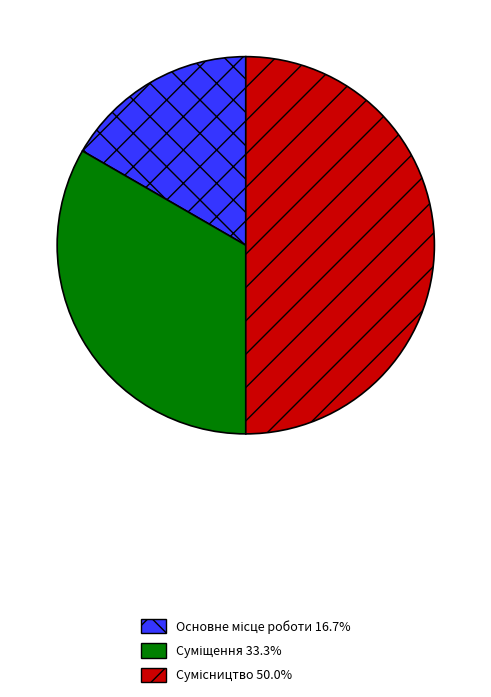

How many segments does this pie chart have?

3